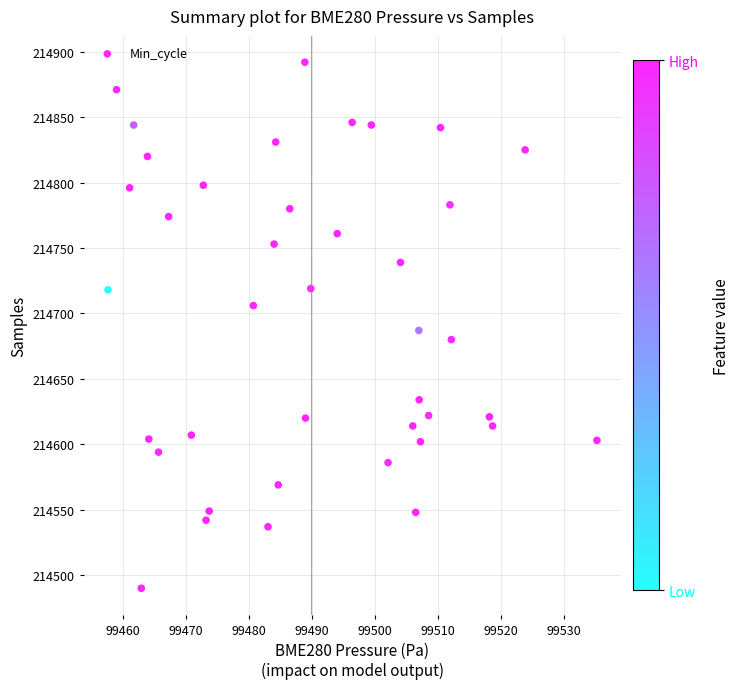

What is the range of Y values (max minus min)?

402